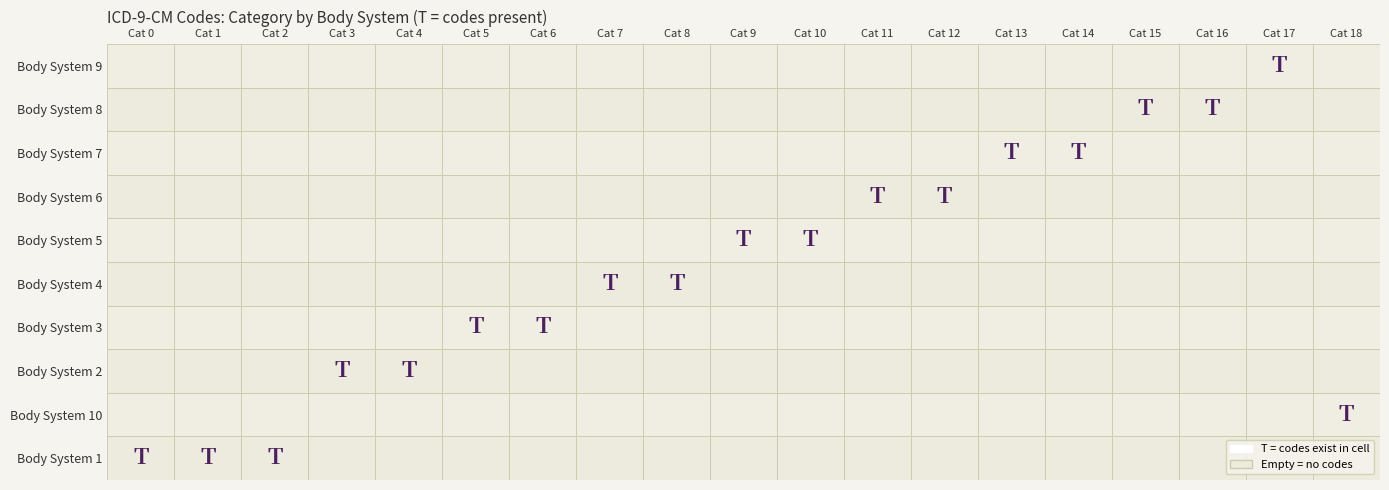

How many values in the 2 series are below 1?

4